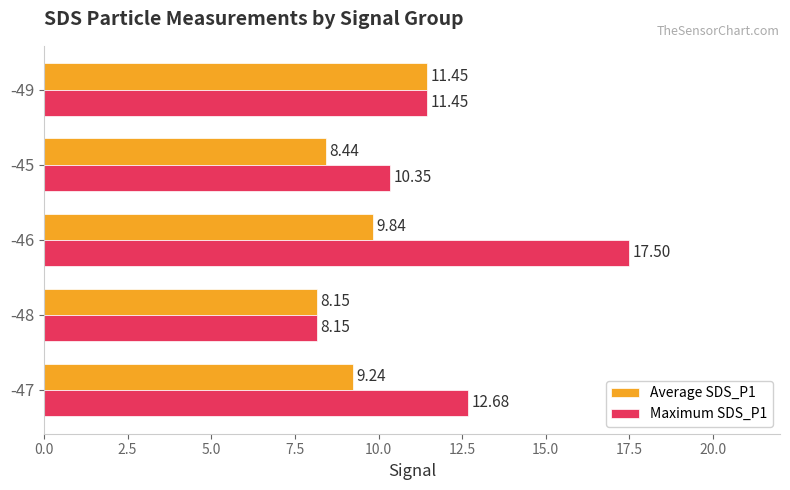

How many values in the Maximum SDS_P1 series exceed 11?

3